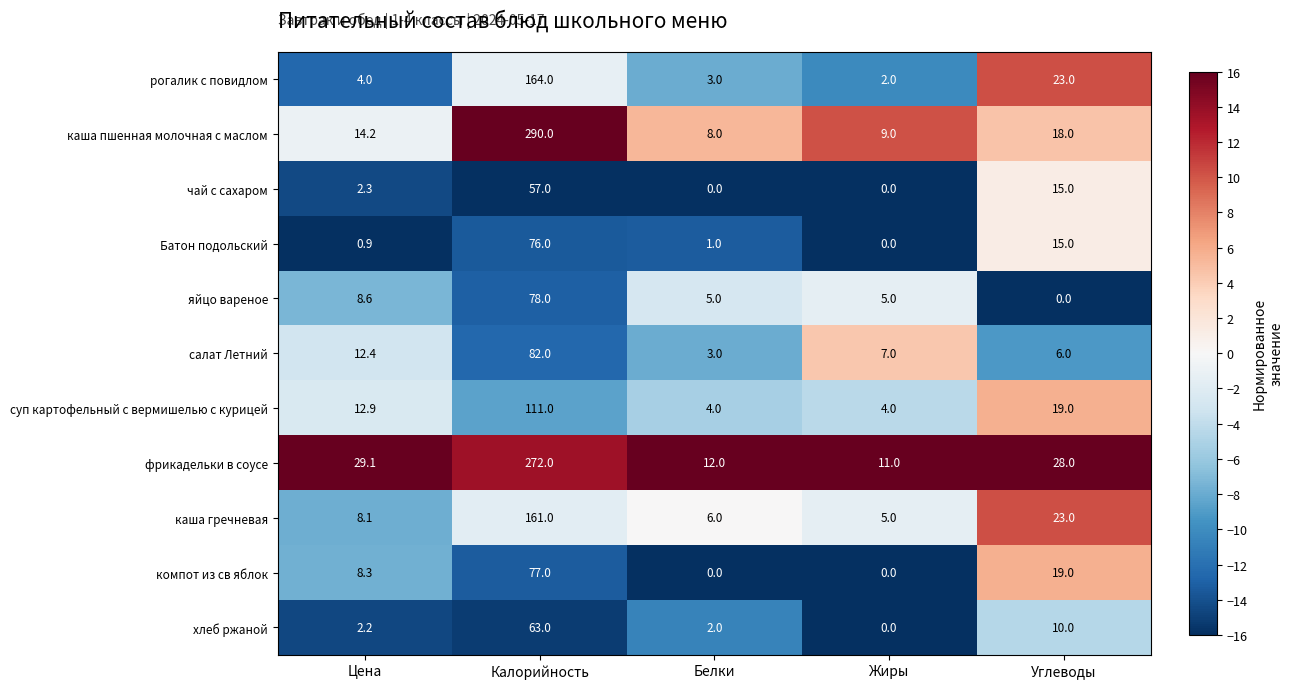

At Калорийность, list the series in order from smallest to largest.

чай с сахаром, хлеб ржаной, Батон подольский, компот из св яблок, яйцо вареное, салат Летний, суп картофельный с вермишелью с курицей, каша гречневая, рогалик с повидлом, фрикадельки в соусе, каша пшенная молочная с маслом